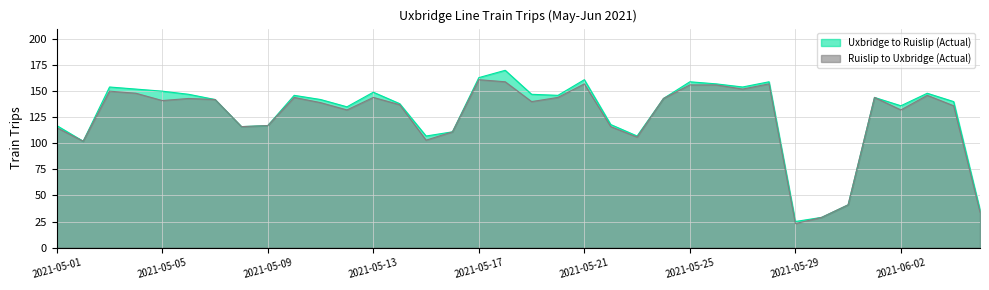

What is the sum of the Ruislip to Uxbridge (Actual) values at 2021-05-04 and 2021-05-08?

264